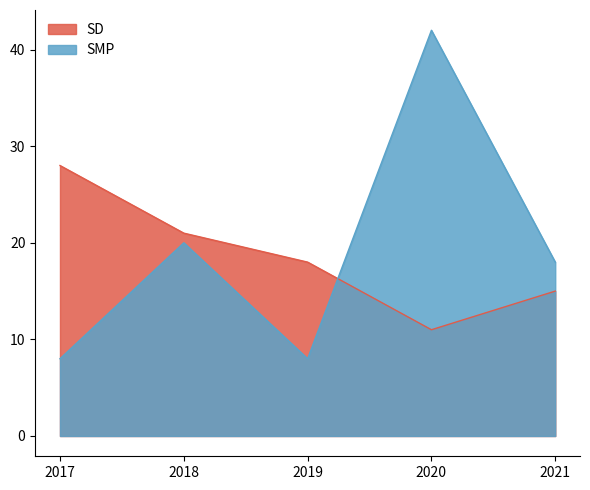

What is the smallest value displayed?

8